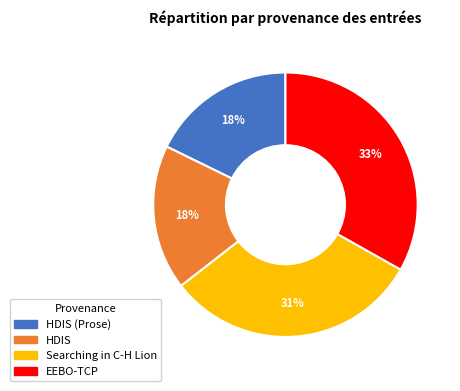

To the nearest percent, what is the difference between the largest and smallest slice percentages?

15%